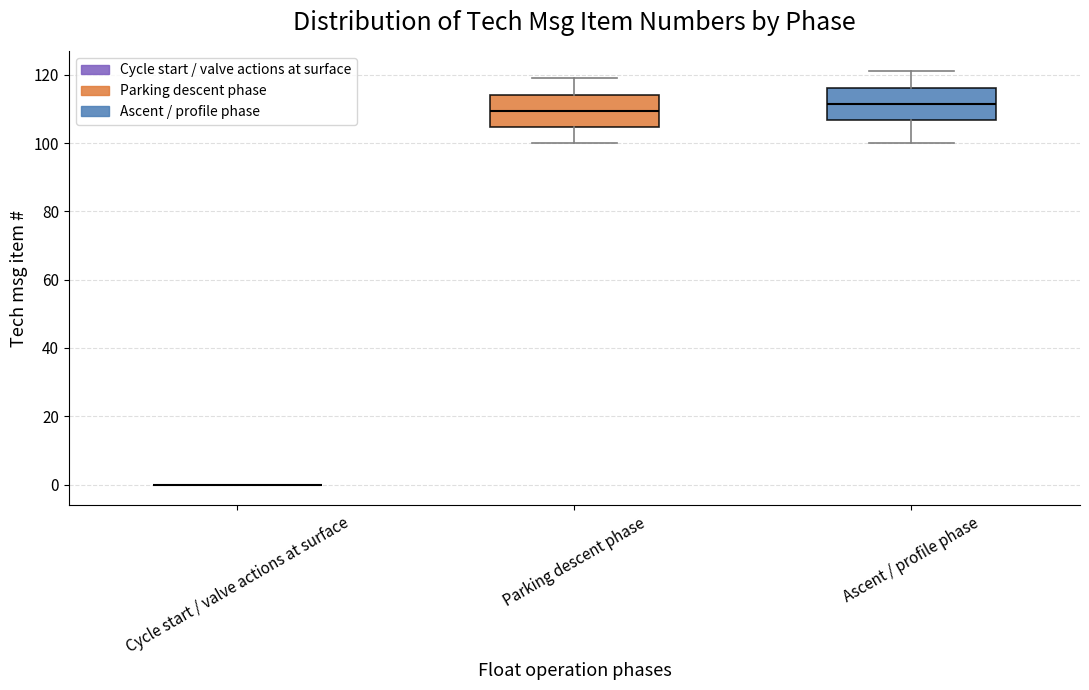

Reading left to right, transcribe this box plot: for each box, give where its median line is, the range the box spans, and where its two whiskers end, as read against the y-axis. The values are not printed on the chart, so give them approximately, as read against the axis.

Cycle start / valve actions at surface: box collapsed to a line at 0, whiskers 0 to 0
Parking descent phase: median 110, box 104 to 114, whiskers 100 to 120
Ascent / profile phase: median 112, box 106 to 116, whiskers 100 to 122